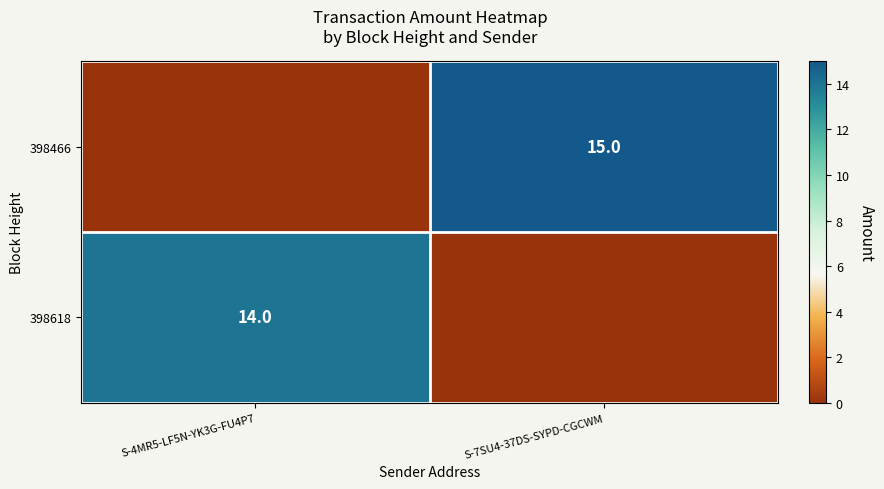

Is it true that 398466 equals 5 at S-7SU4-37DS-SYPD-CGCWM?

False